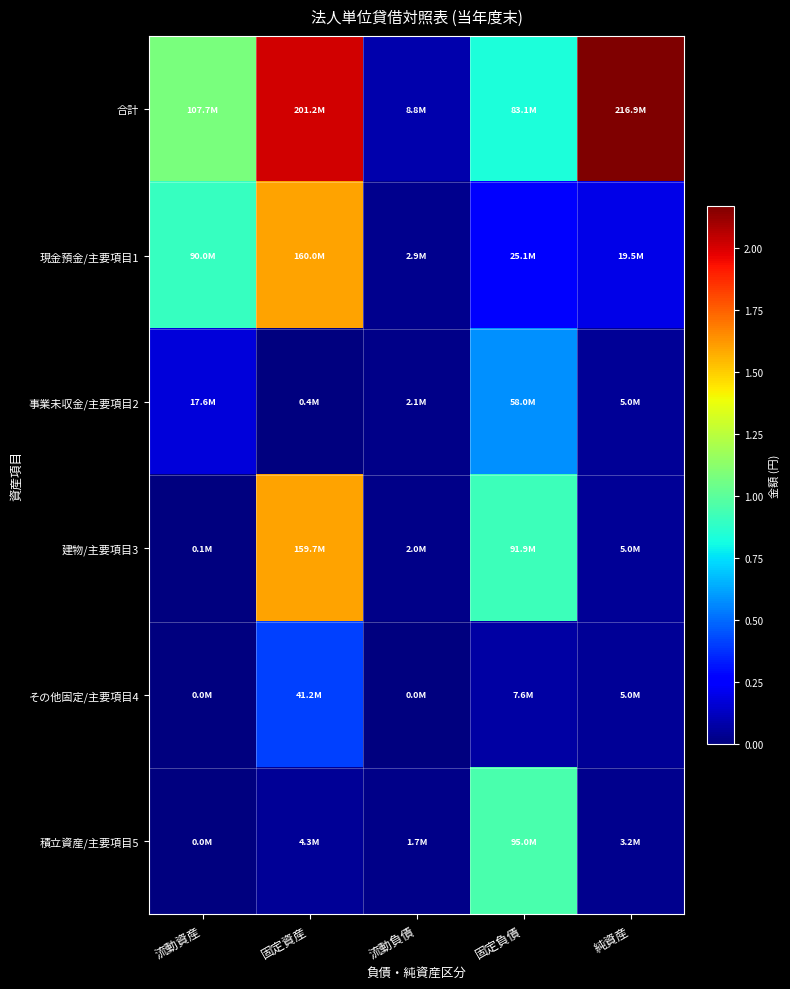

Which label corresponds to the largest value in the chart?

純資産